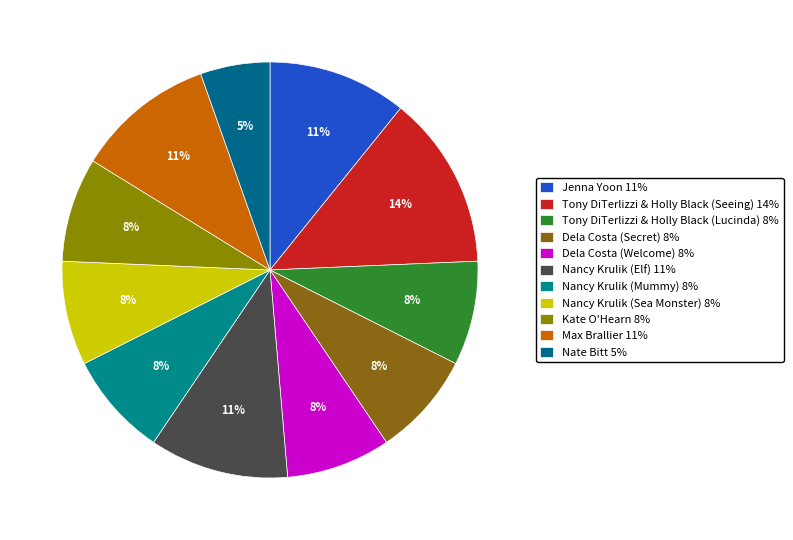

How many slices are in this pie chart?

11